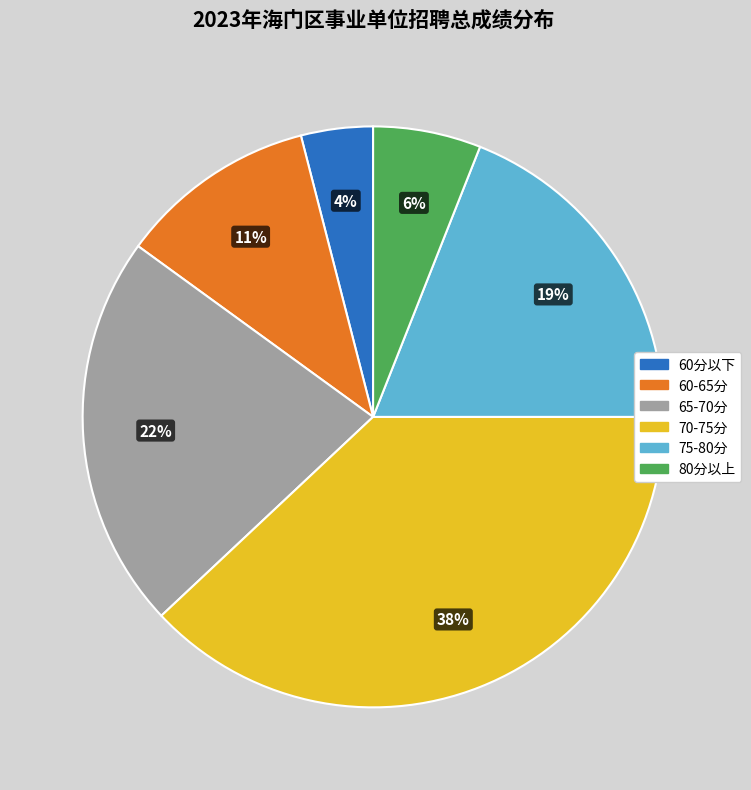

To the nearest percent, what is the average slice percentage?

17%